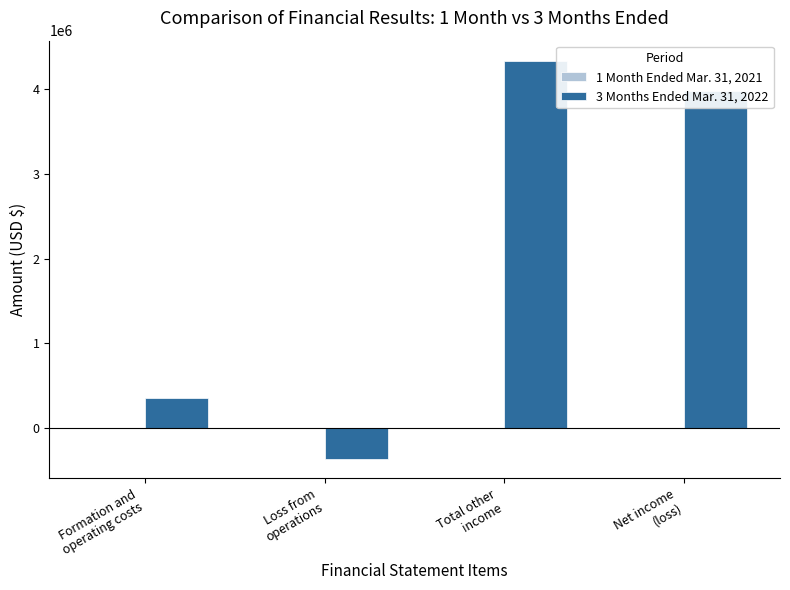

The value of 3 Months Ended Mar. 31, 2022 at Loss from
operations is -358240. True or false?

True